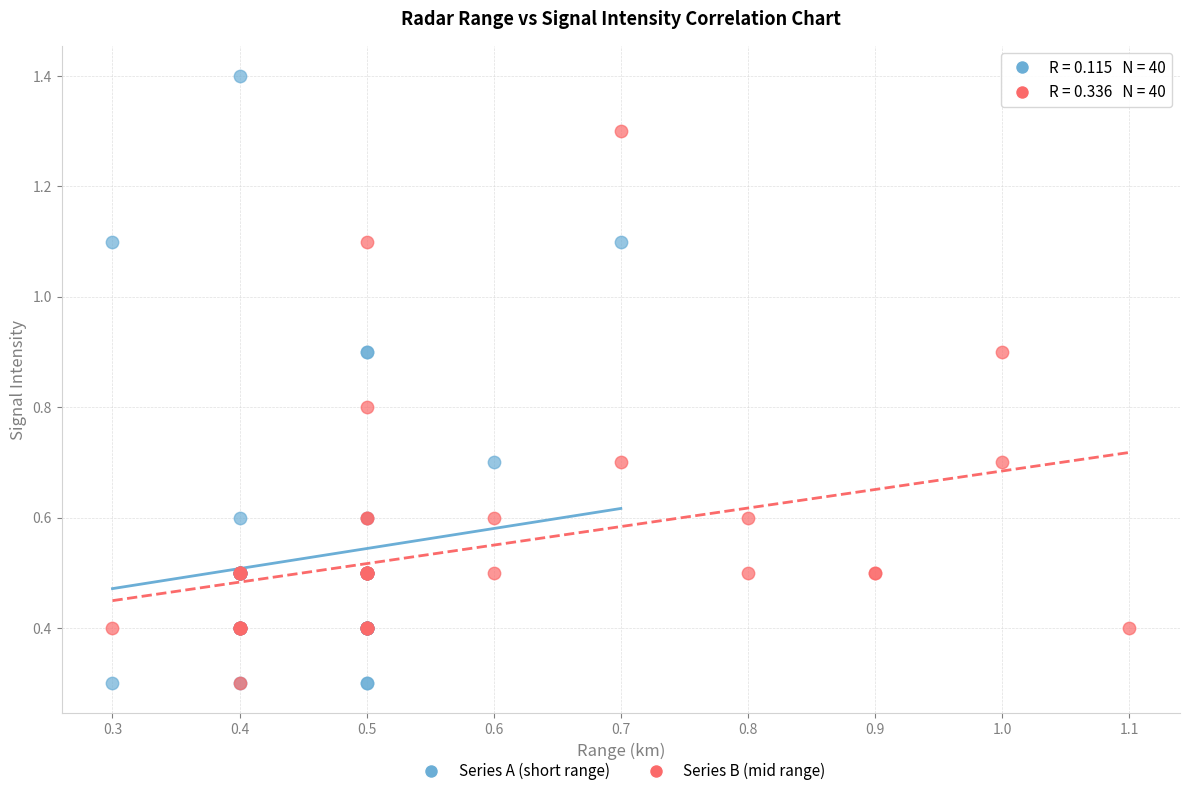

Which series contains the highest Y value?

Series A (short range)